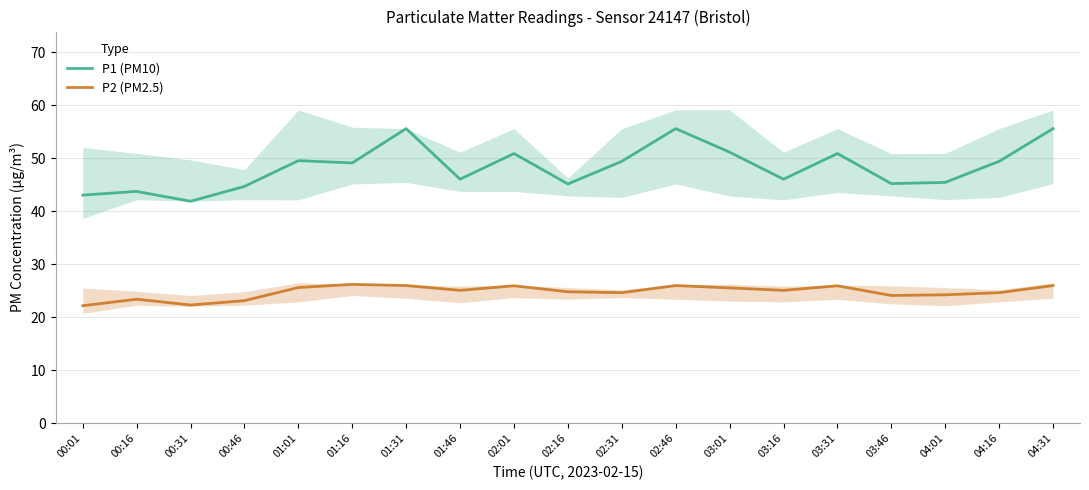

How many data points in P2 (PM2.5) are above 25?

10